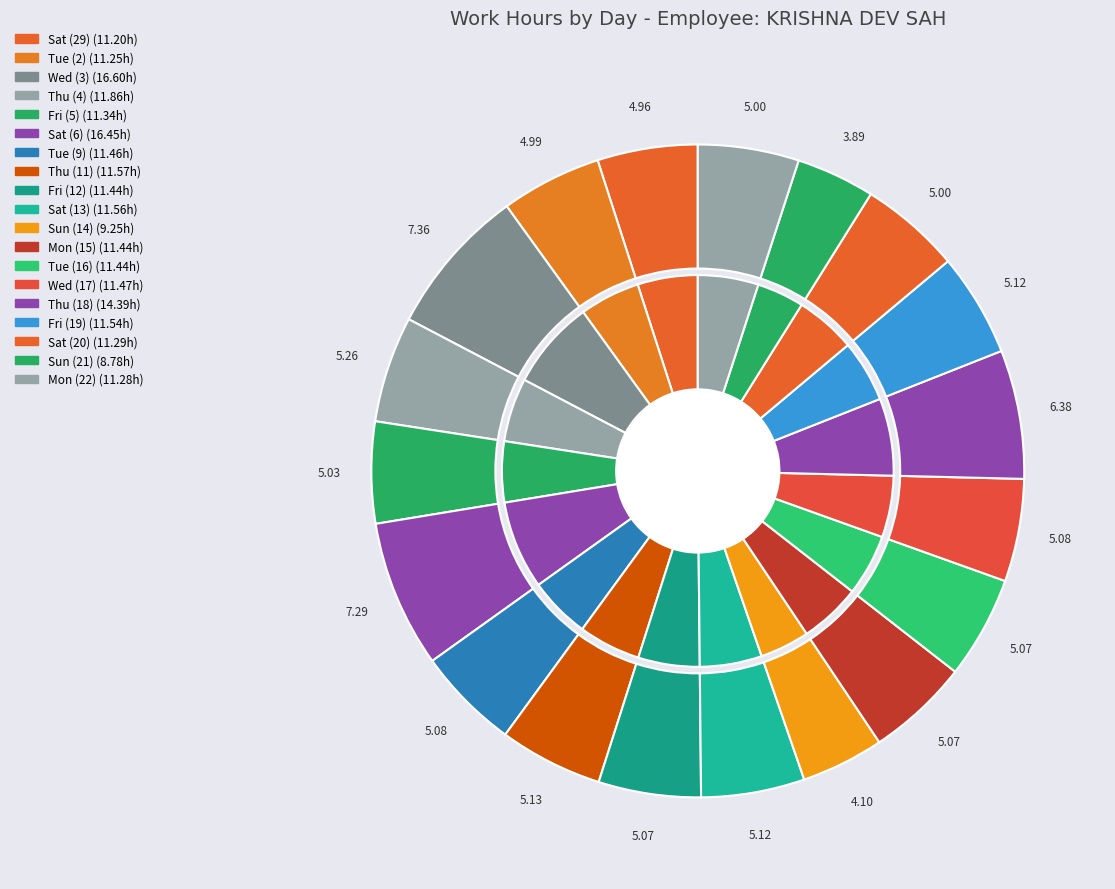

What is the change in value from Tue (2) to Thu (11)?

+0.3